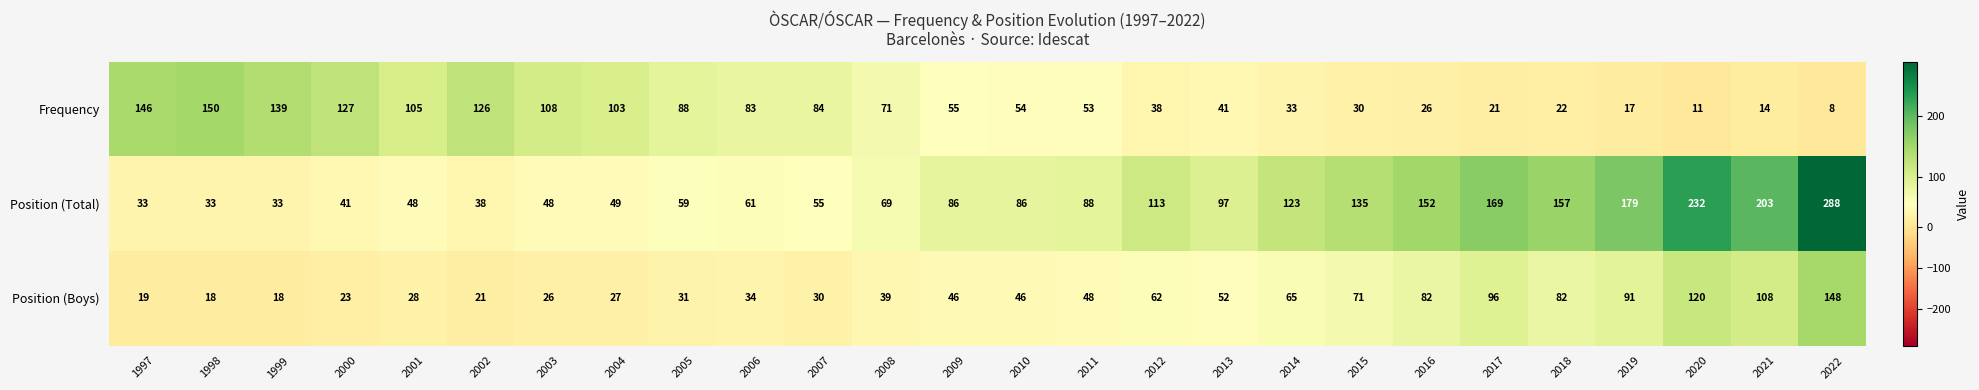

What is the spread (max minus min) of values at 2007?

54